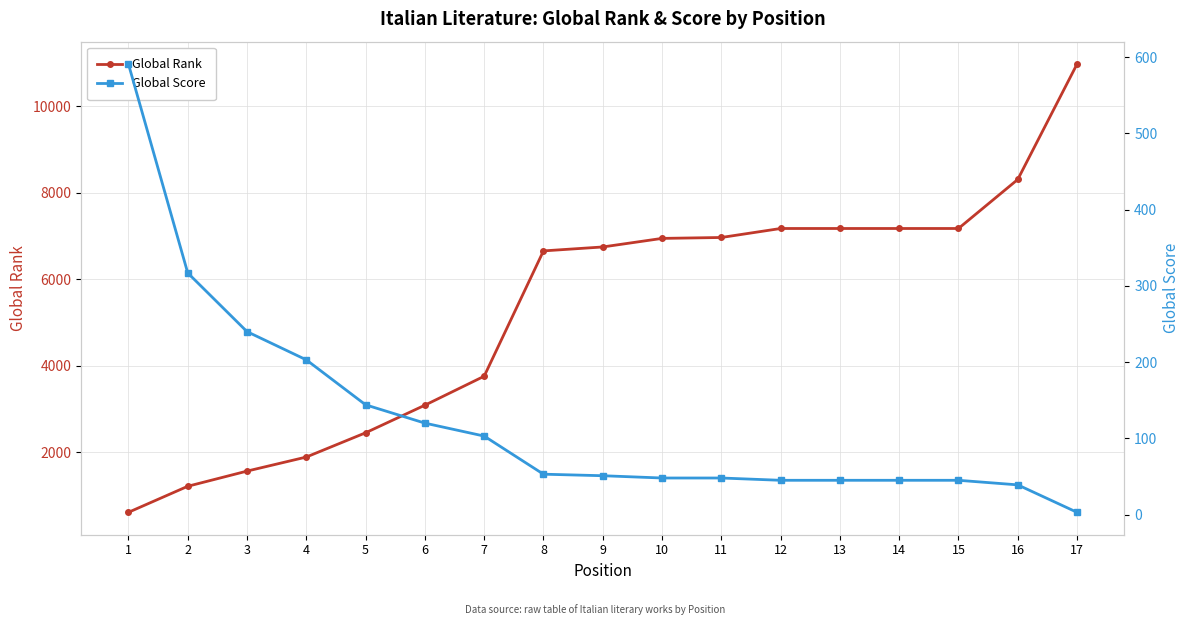

What is the value of the Global Rank point at the 7th from the left?

3759